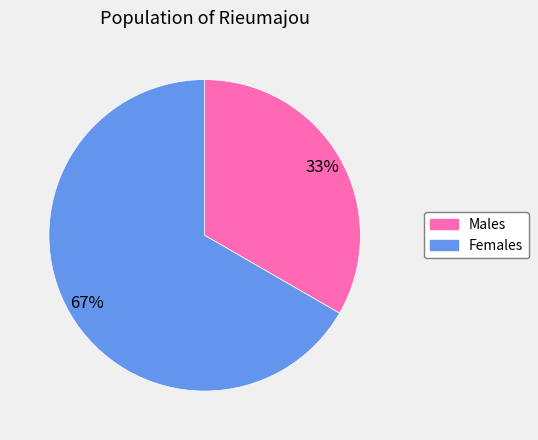

What is the largest slice in the pie chart?

Females